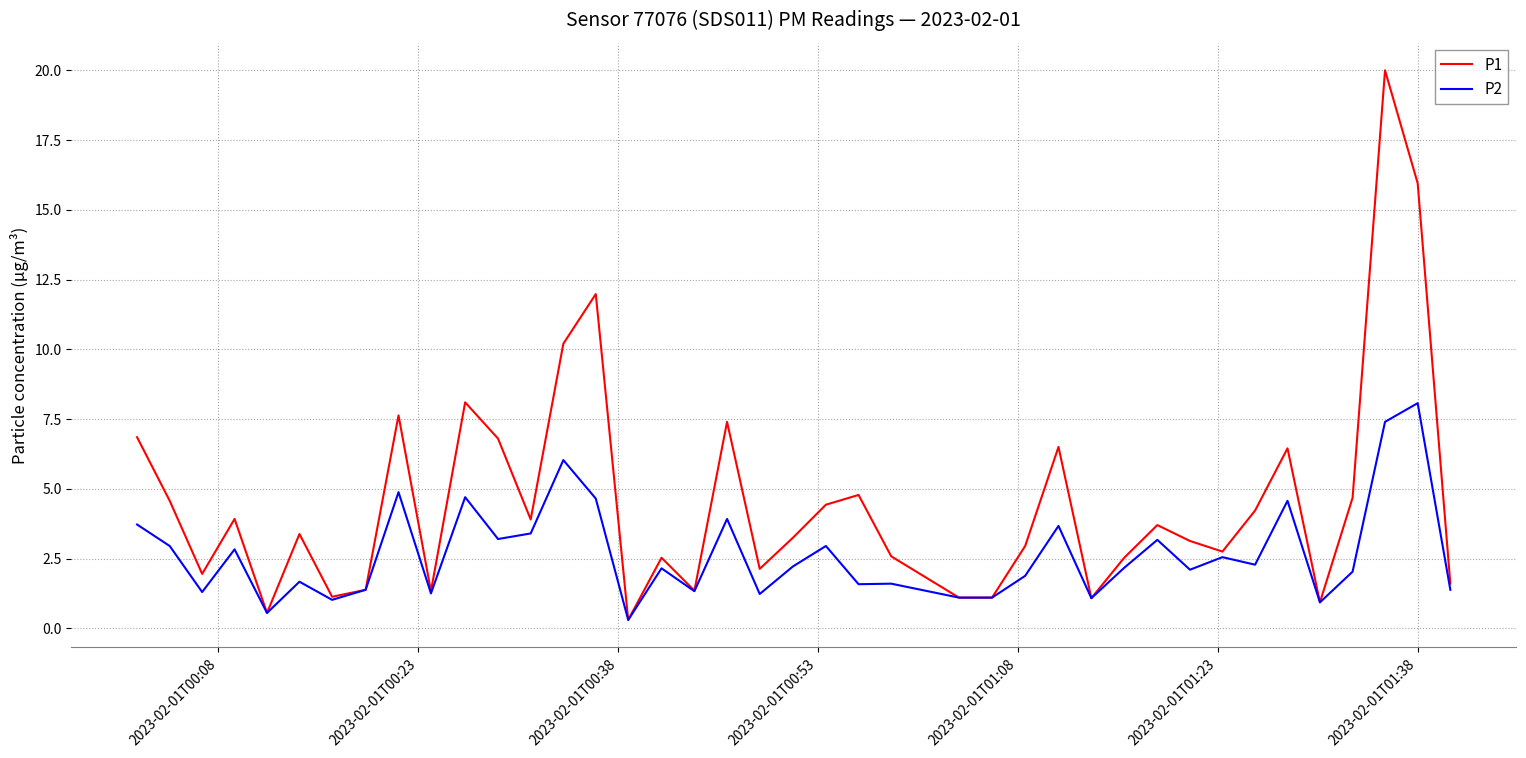

Rank the series by their average value, from lowest to highest.

P2, P1